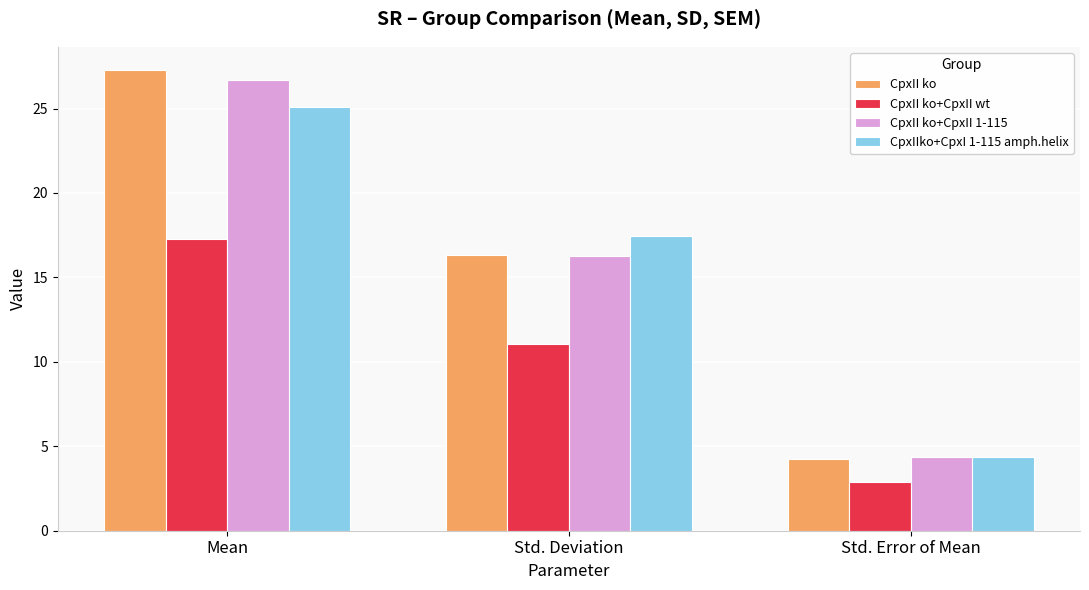

The CpxII ko+CpxII wt series shows 30.7 at Mean. True or false?

False